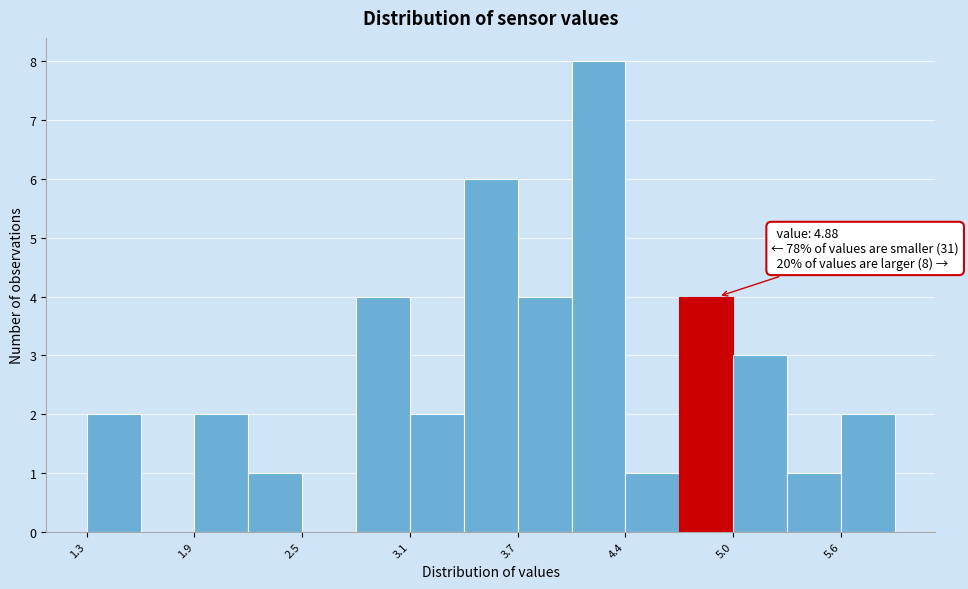

Read against the x-axis, roughly where is the centre of the tallest bar?

4.2